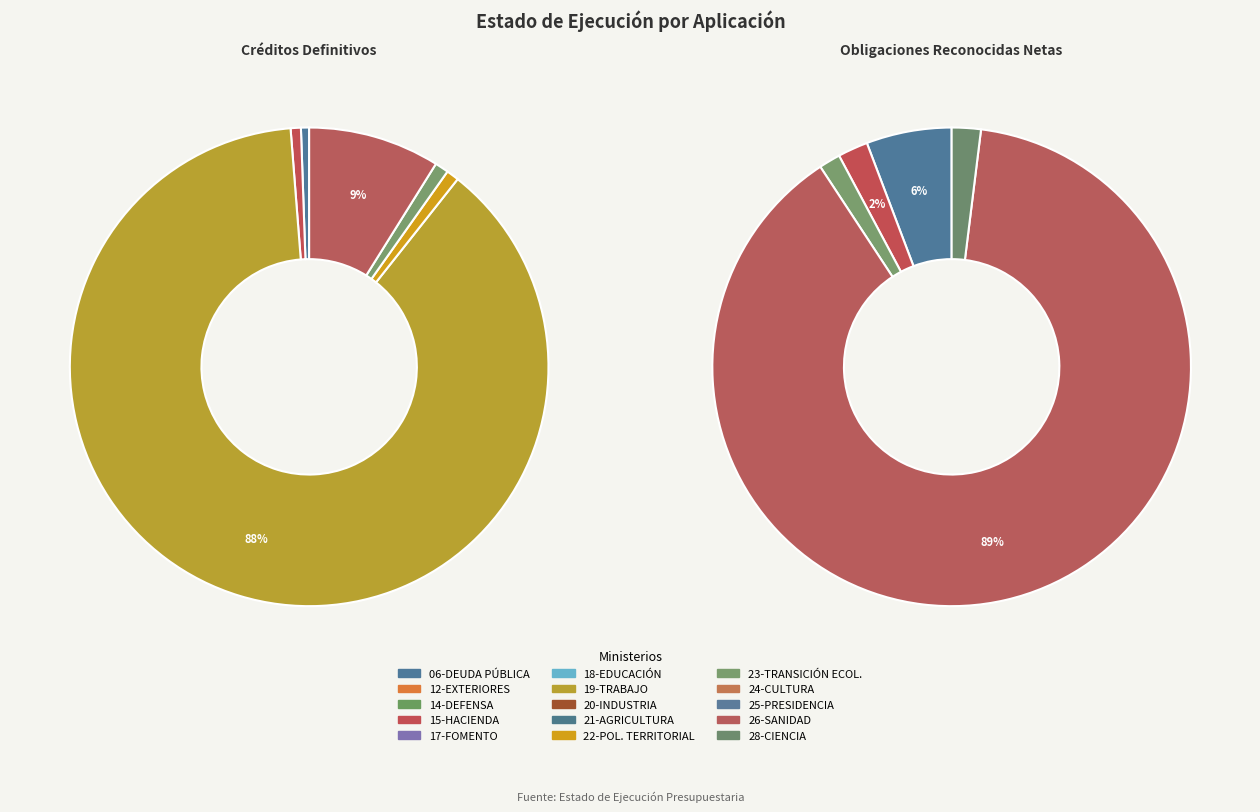

How much of the chart is everything except 10?

99.1%